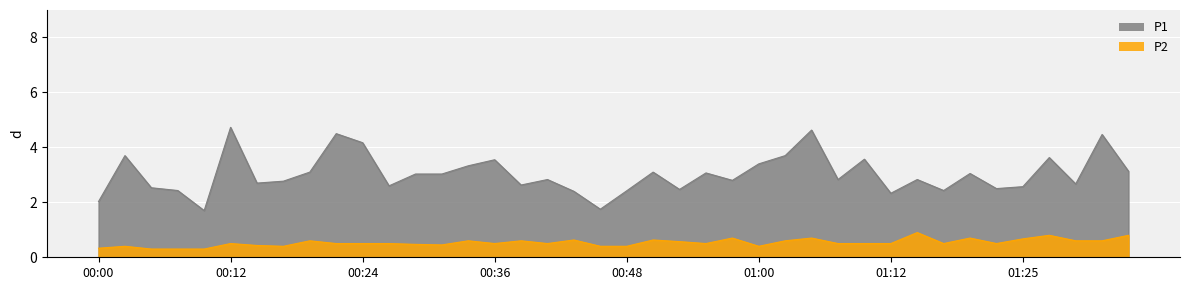

What is the average value of the P2 series?

0.5